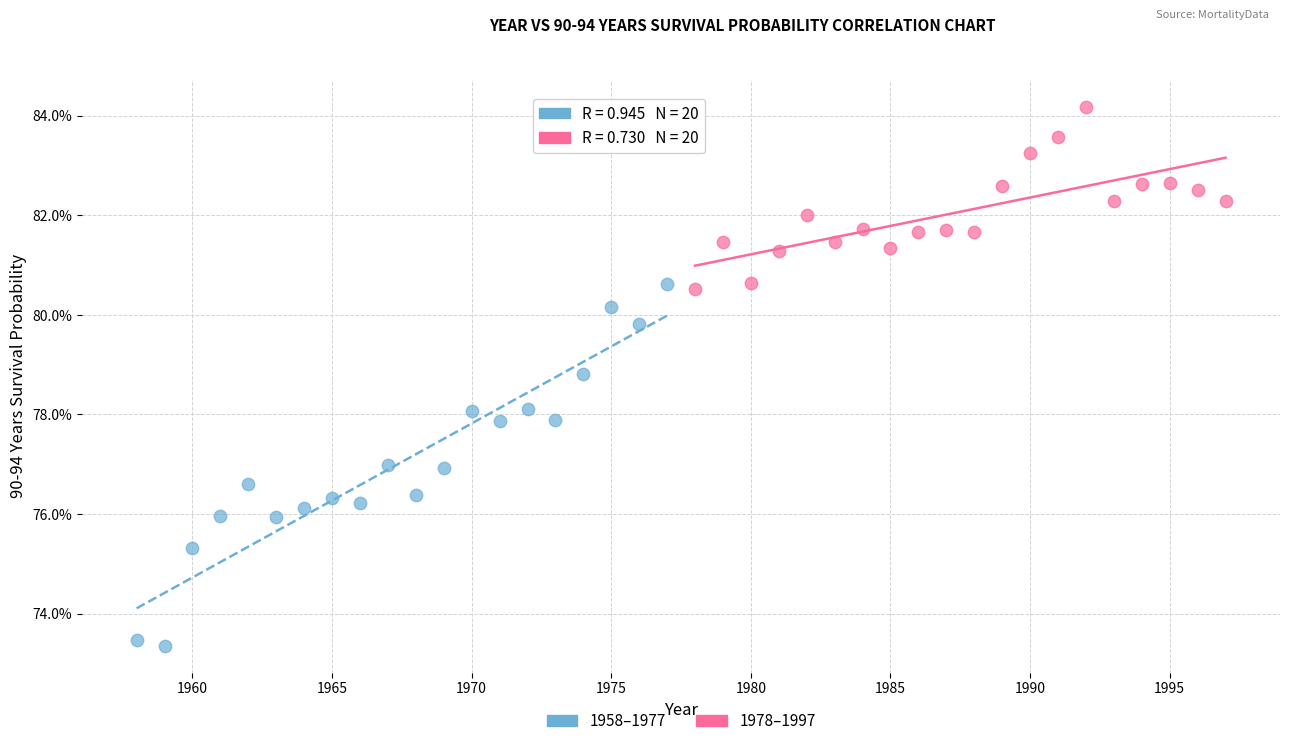

Which series has the widest spread of Y values?

1958–1977